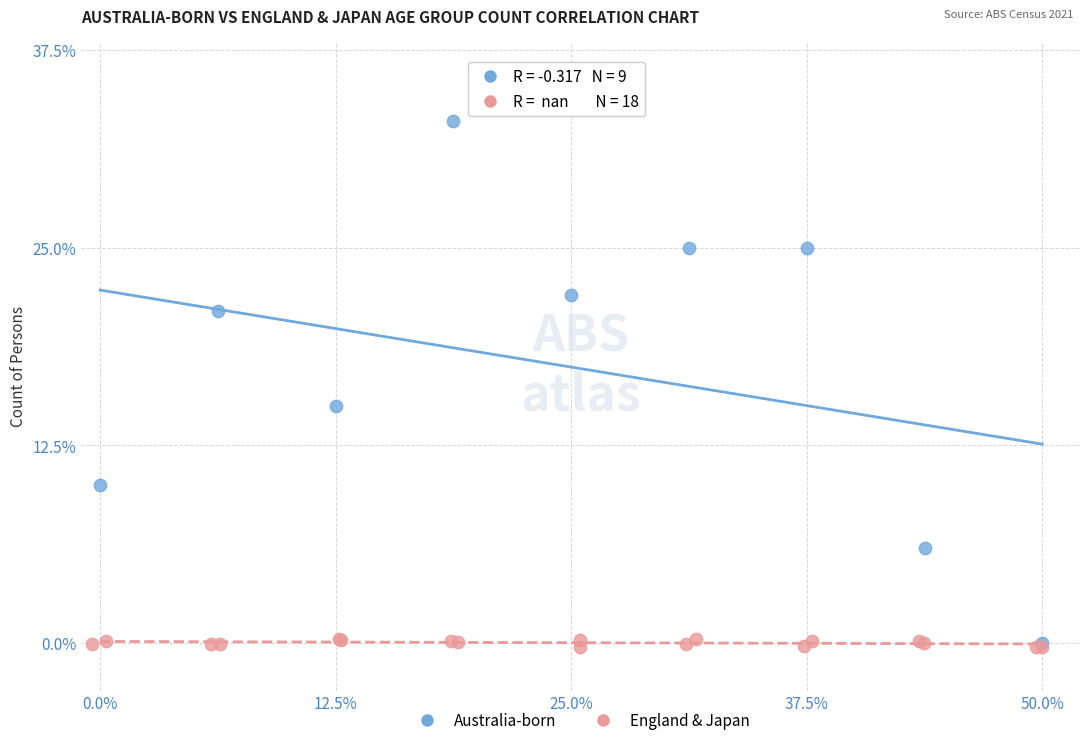

What are all the series names shown in the legend?

Australia-born, England & Japan